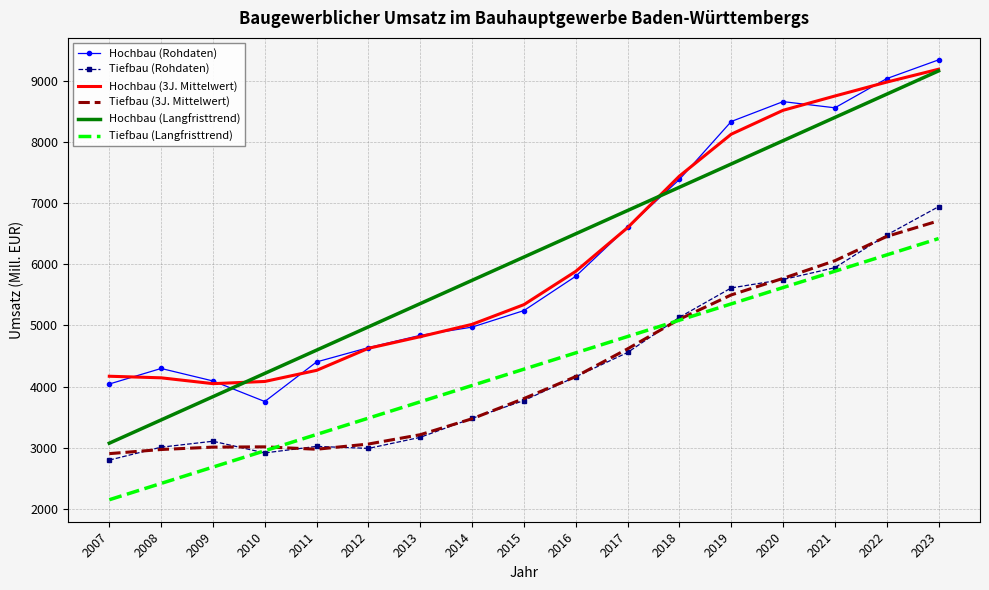

What is the difference between the second highest and minimum values in the Hochbau (Langfristtrend) series?

5702.7